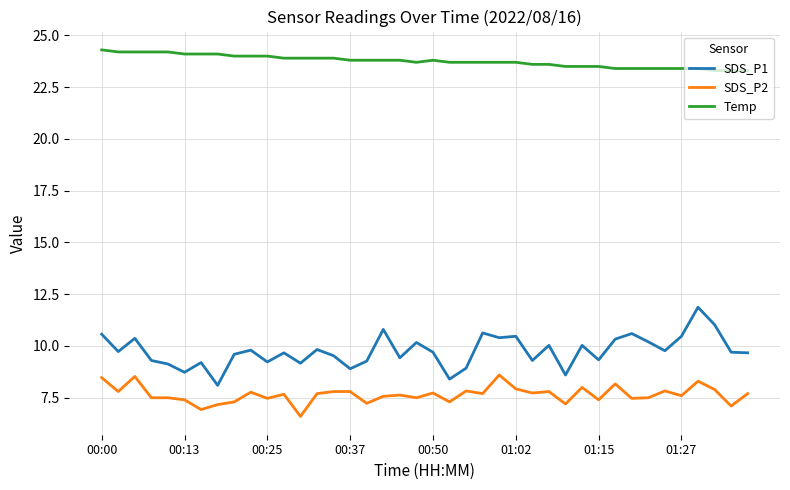

Which series has the widest spread of values?

SDS_P1